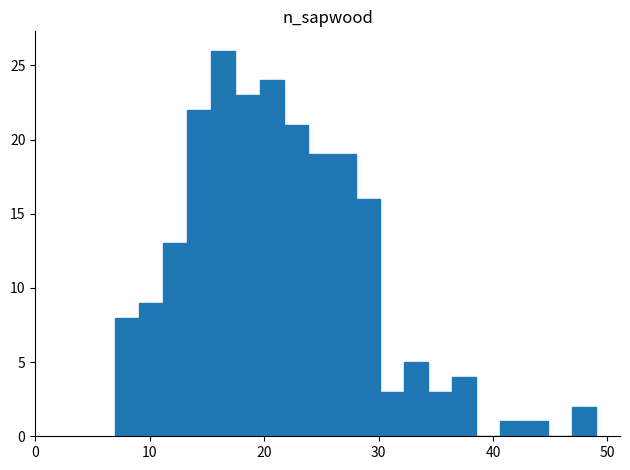

Around what value on the x-axis is the tallest bar? Give the approximate position of its centre, as read against the axis.

16